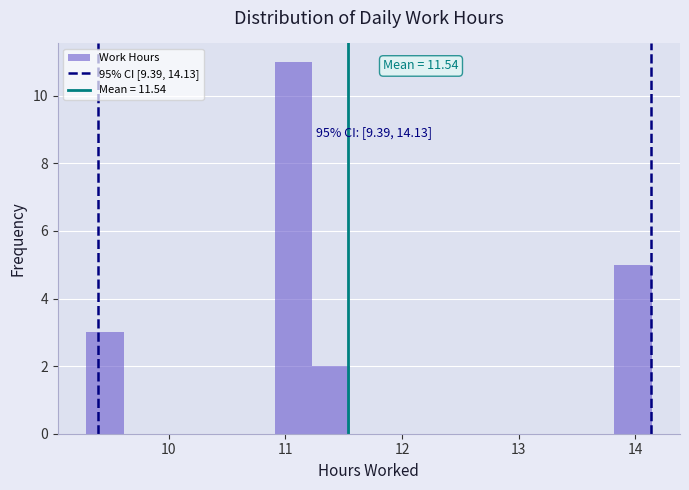

Read against the x-axis, roughly where is the centre of the tallest bar?

11.1